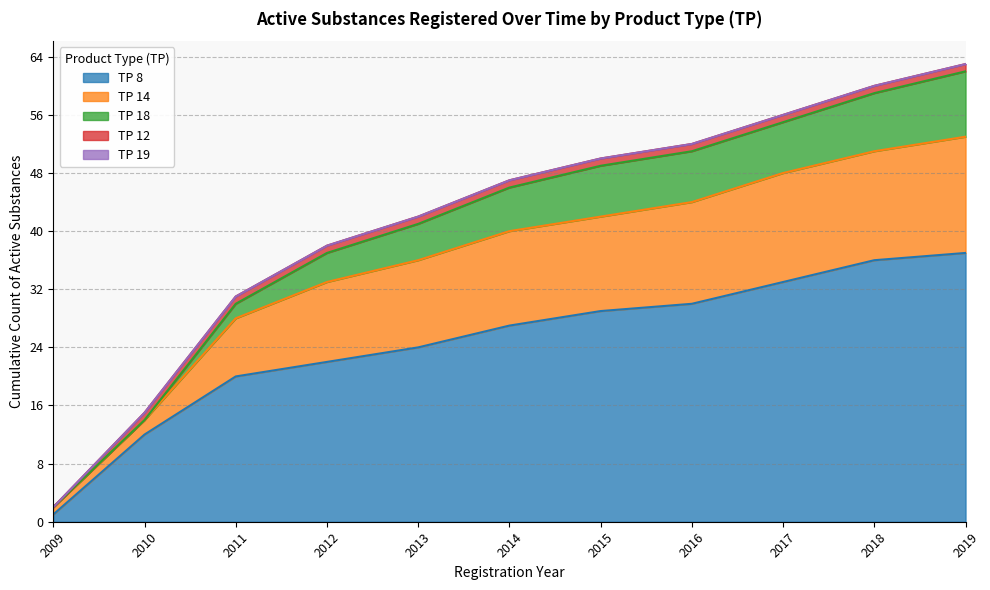

Is the value of TP 19 at 2011 greater than the value of TP 12 at 2011?

No